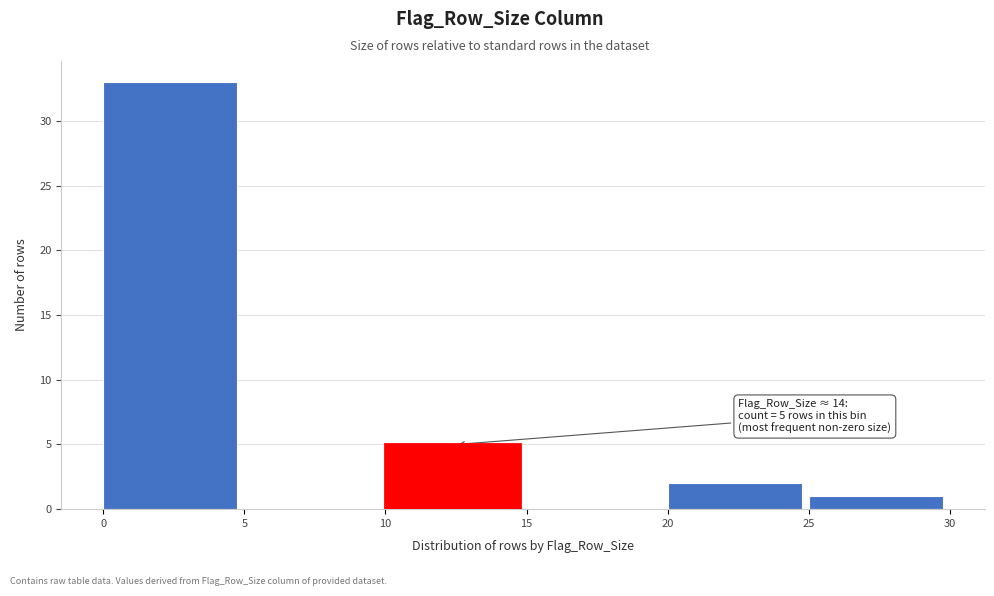

Over which range of the x-axis is the bar tallest?

0 to 5